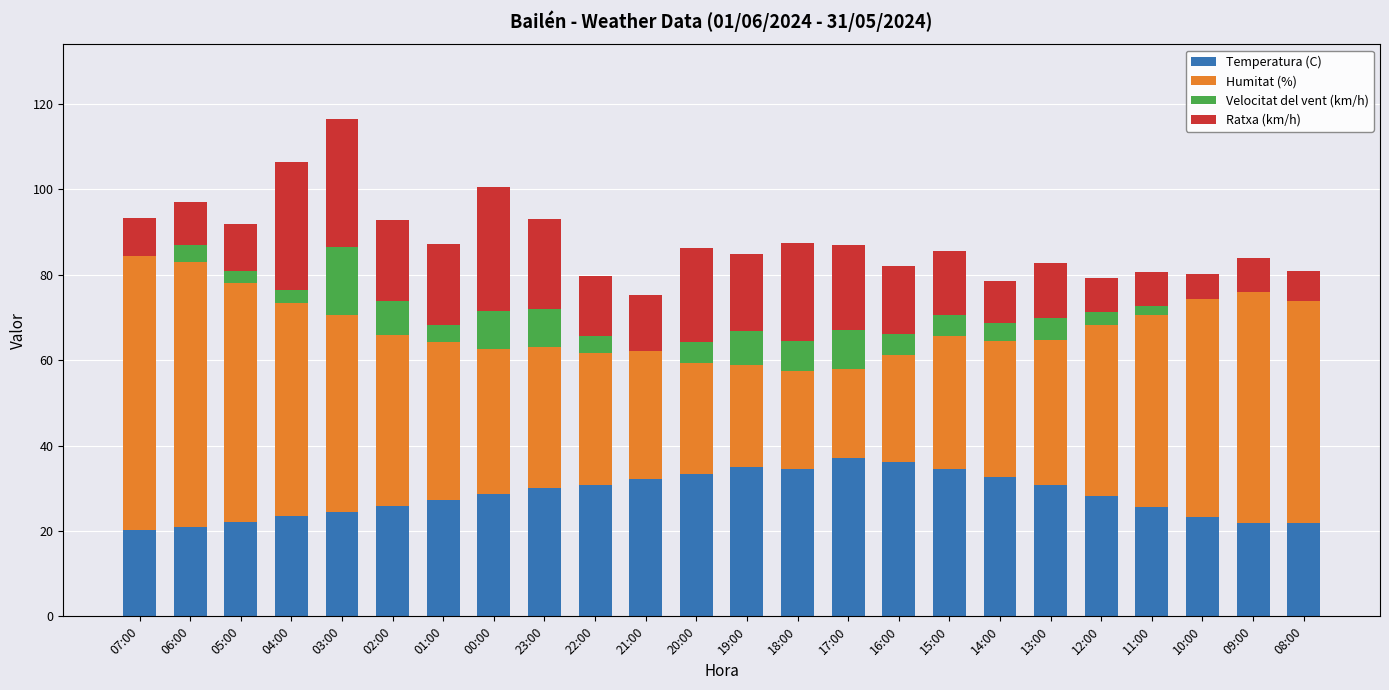

What is the total value across all series at 22:00?

79.7